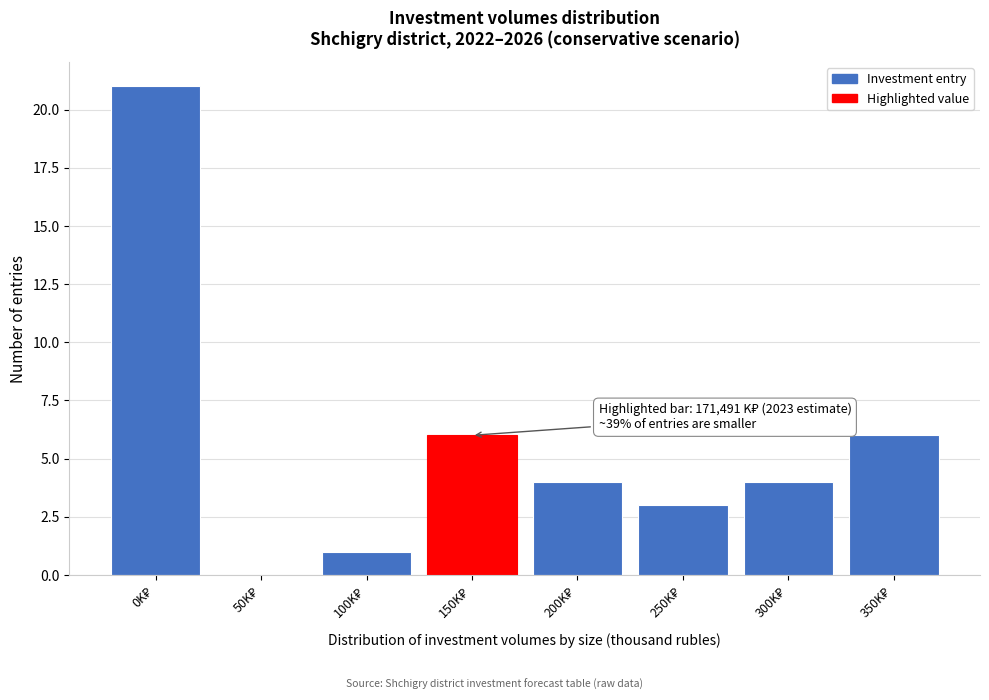

What is the sum of all values?

45